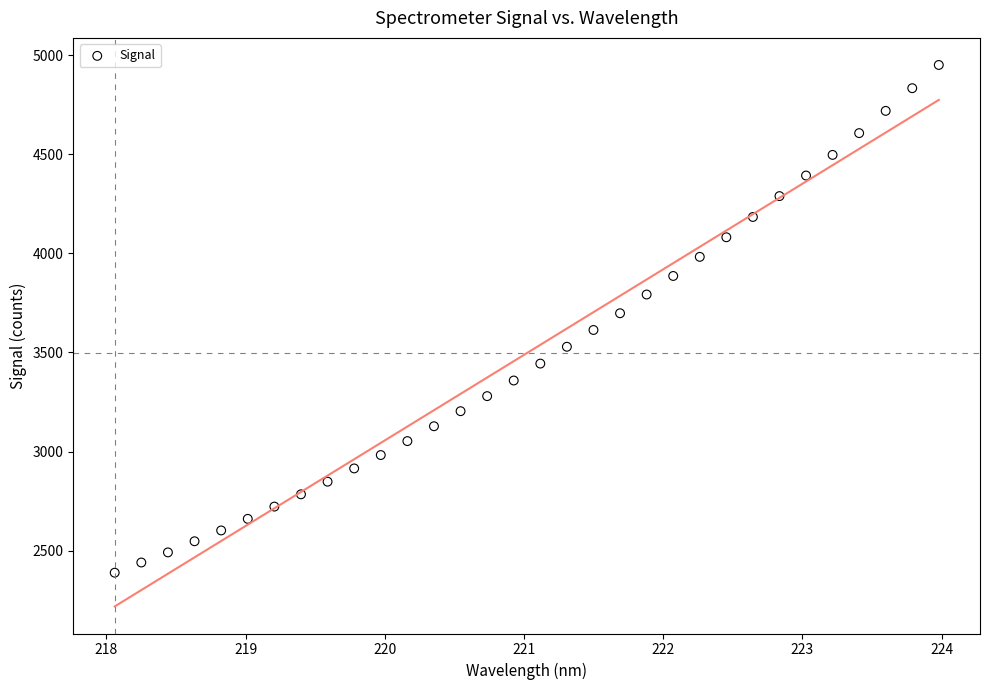

What is the range of Y values (max minus min)?

2562.4